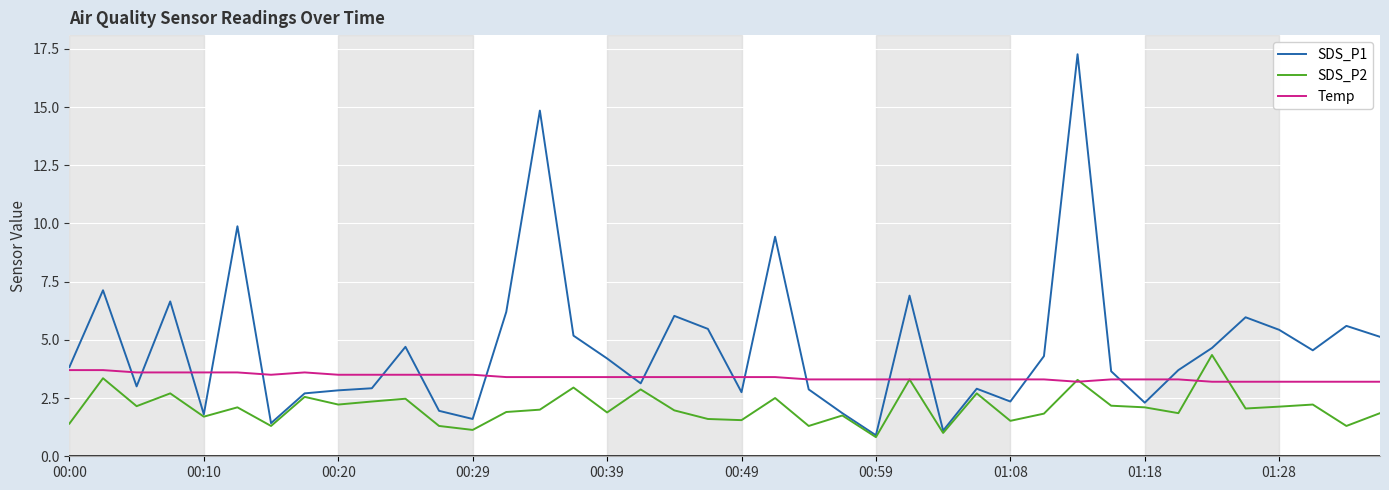

True or false: Temp and SDS_P2 intersect in this chart.

True